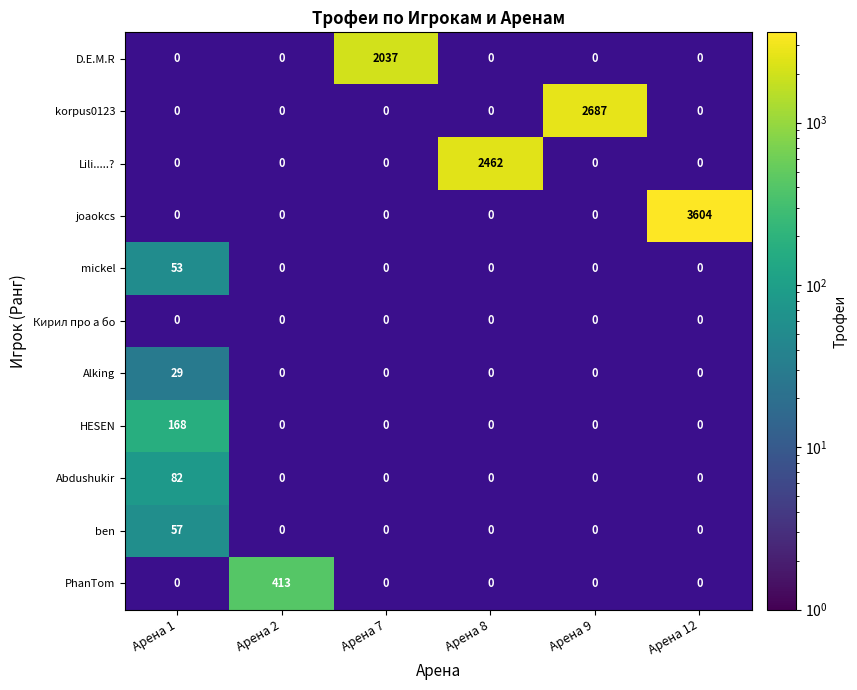

What is the average value of the Alking series?

5